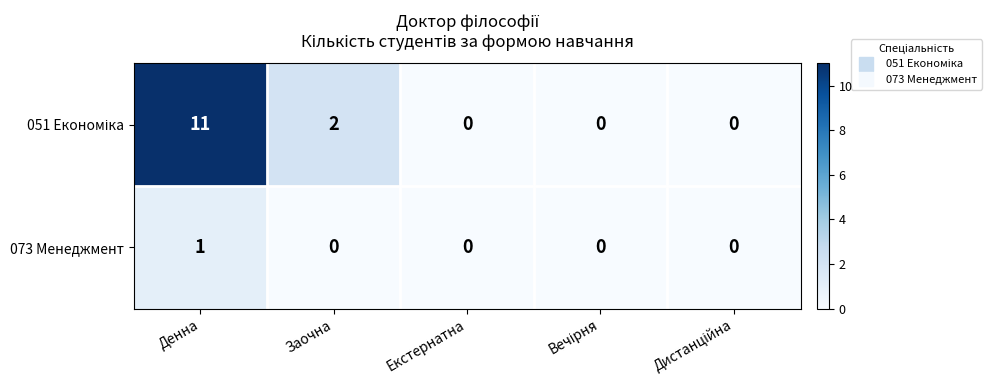

Which category has the highest value across all series?

Денна